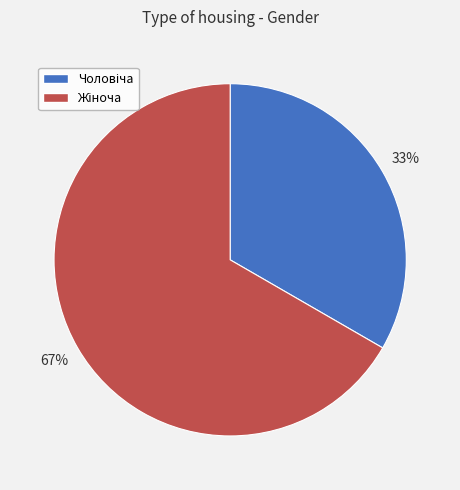

Does any single category account for the majority?

Yes